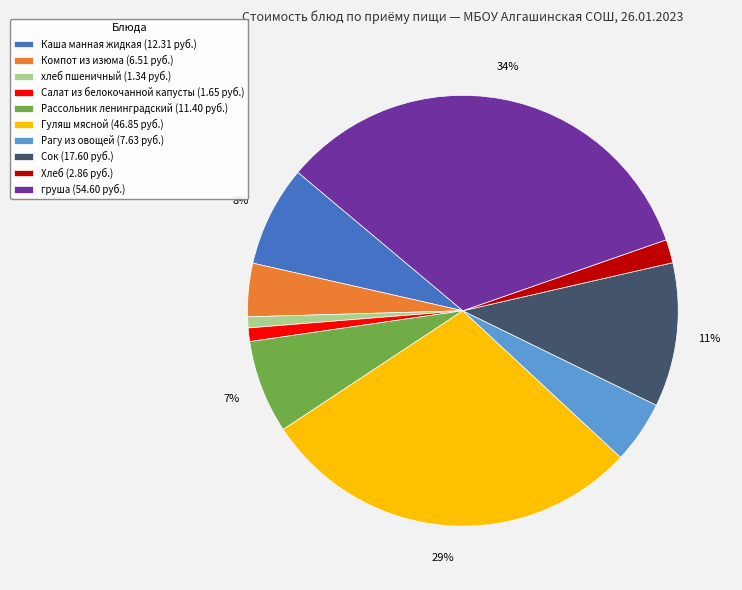

Between Хлеб and Компот из изюма, which is larger?

Компот из изюма